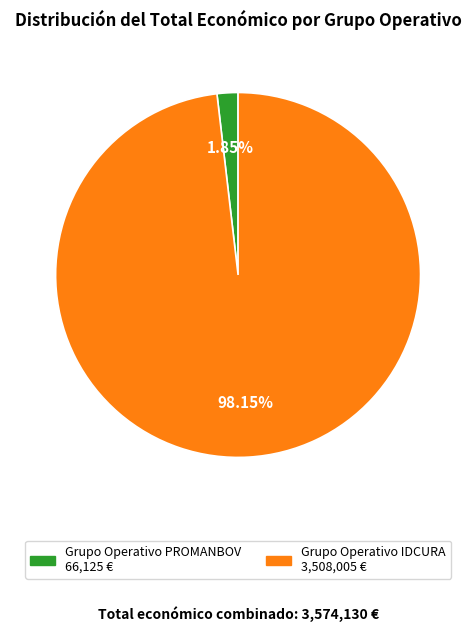

Which category accounts for the majority?

Grupo Operativo IDCURA